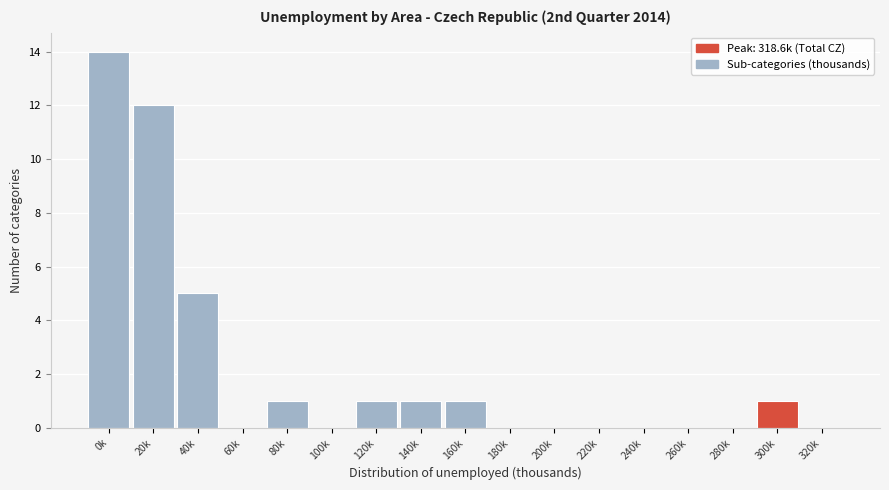

Reading right to left, transcribe all the data shown in this chart.

320k=0	300k=1	280k=0	260k=0	240k=0	220k=0	200k=0	180k=0	160k=1	140k=1	120k=1	100k=0	80k=1	60k=0	40k=5	20k=12	0k=14